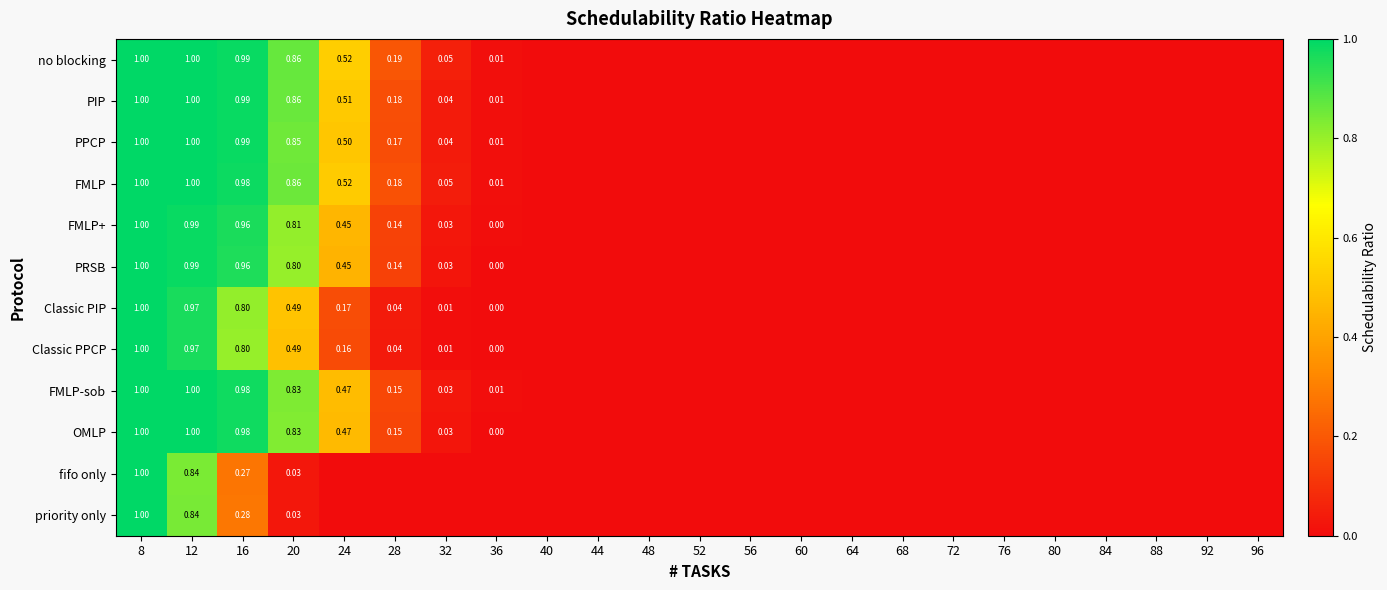

Is the value of OMLP at 28 greater than the value of no blocking at 8?

No